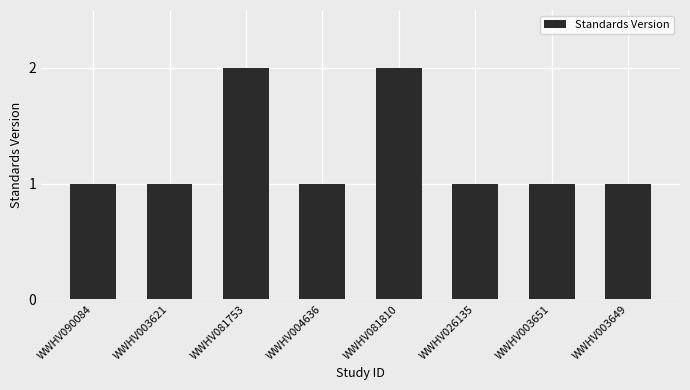

What is the sum of the values at WWHV003621 and WWHV003651?

2